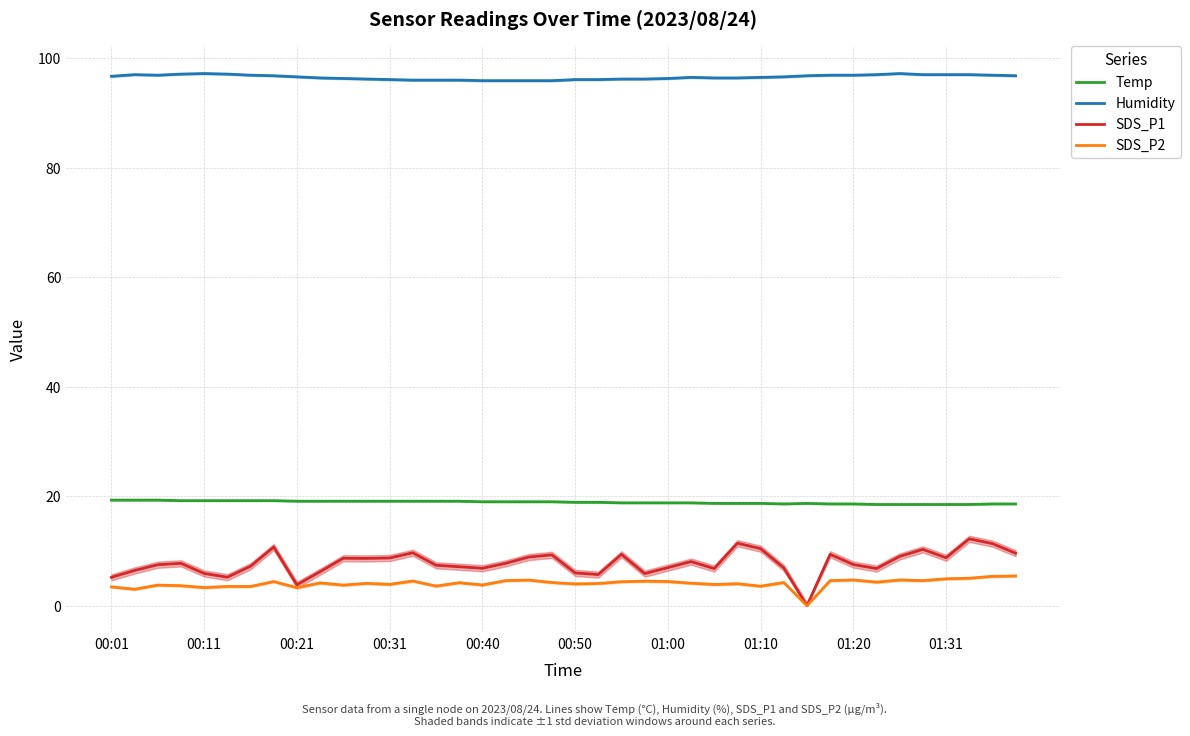

Rank the series by their maximum value, from highest to lowest.

Humidity, Temp, SDS_P1, SDS_P2